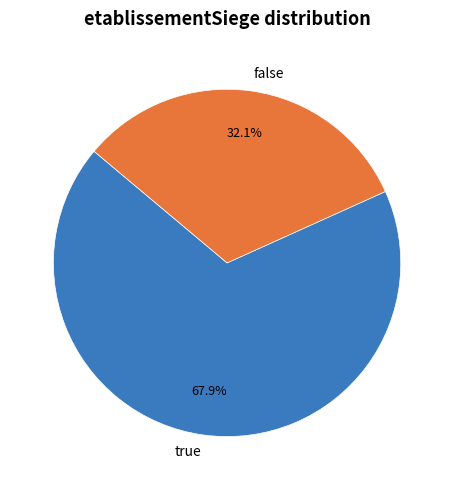

How many segments does this pie chart have?

2